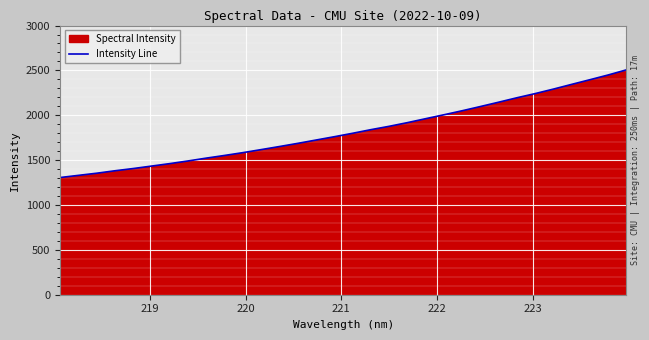

What is the maximum value shown in the chart?

2506.3